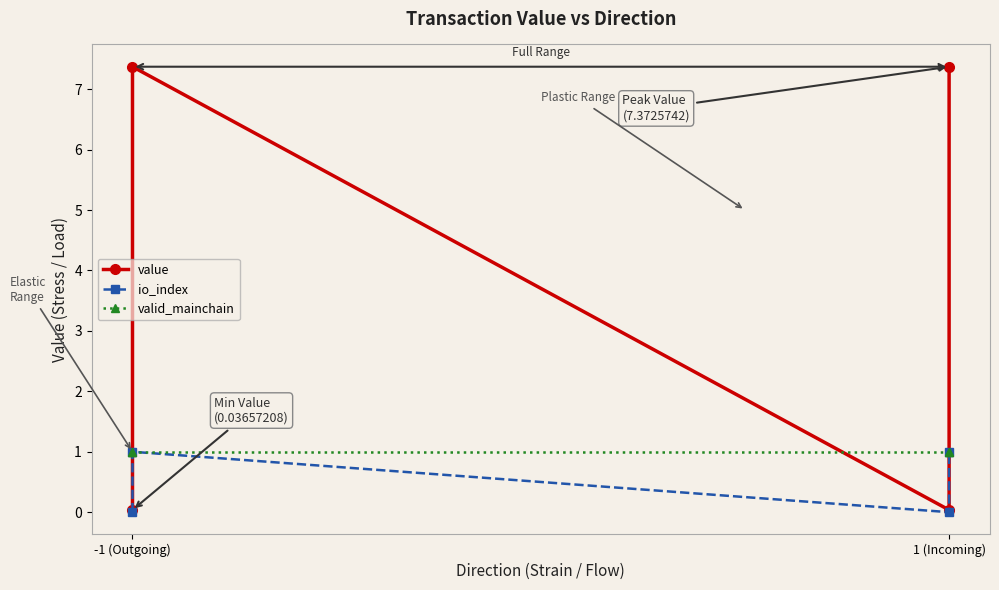

Reading left to right, list all the values displayed in this chart.

value: 0.0	7.4	0.0	7.4
io_index: 0.0	1.0	0.0	1.0
valid_mainchain: 1.0	1.0	1.0	1.0